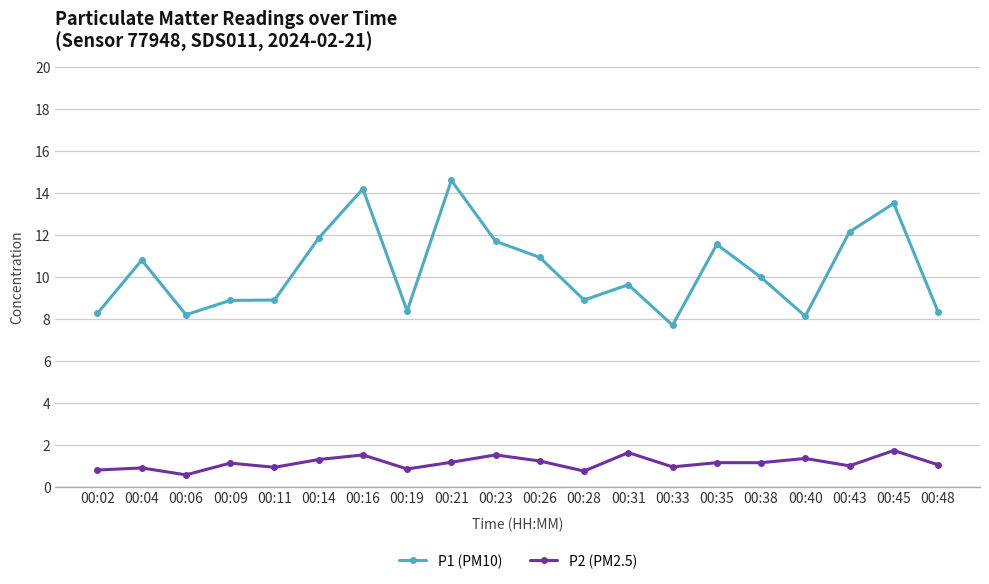

At which category does P1 (PM10) reach its first local valley?

00:06